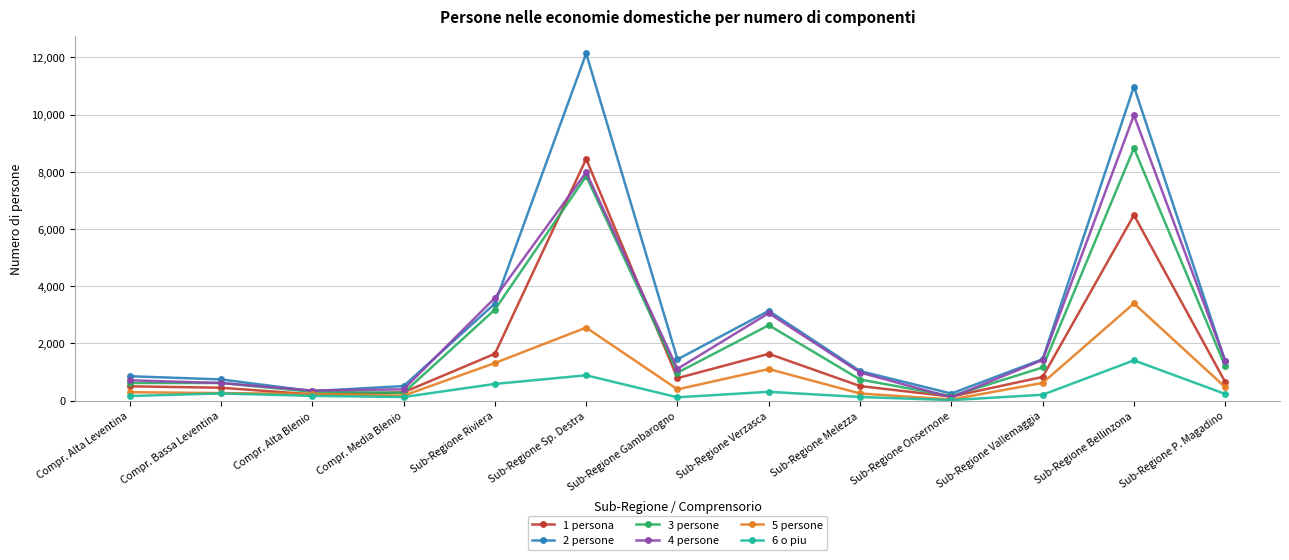

How many distinct data groups are displayed?

6